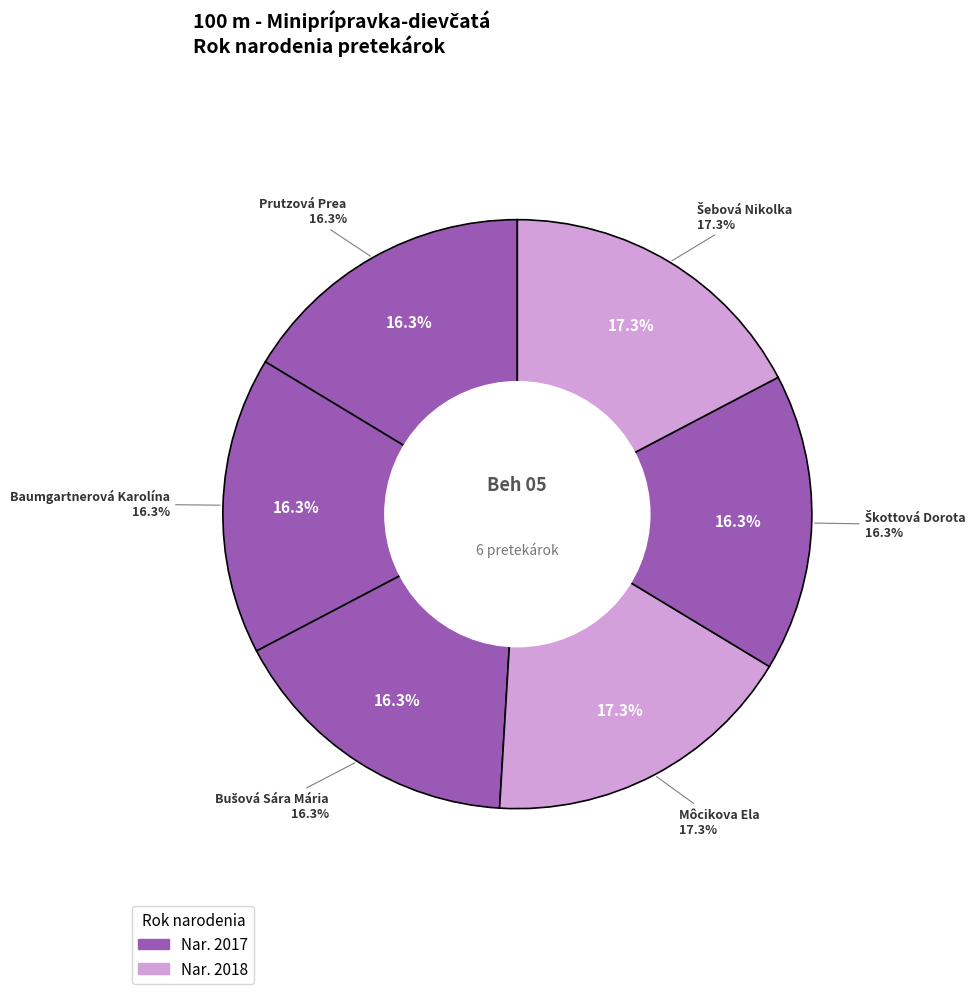

Approximately how many times larger is the value at Bušová Sára Mária compared to Môcikova Ela?

0.9